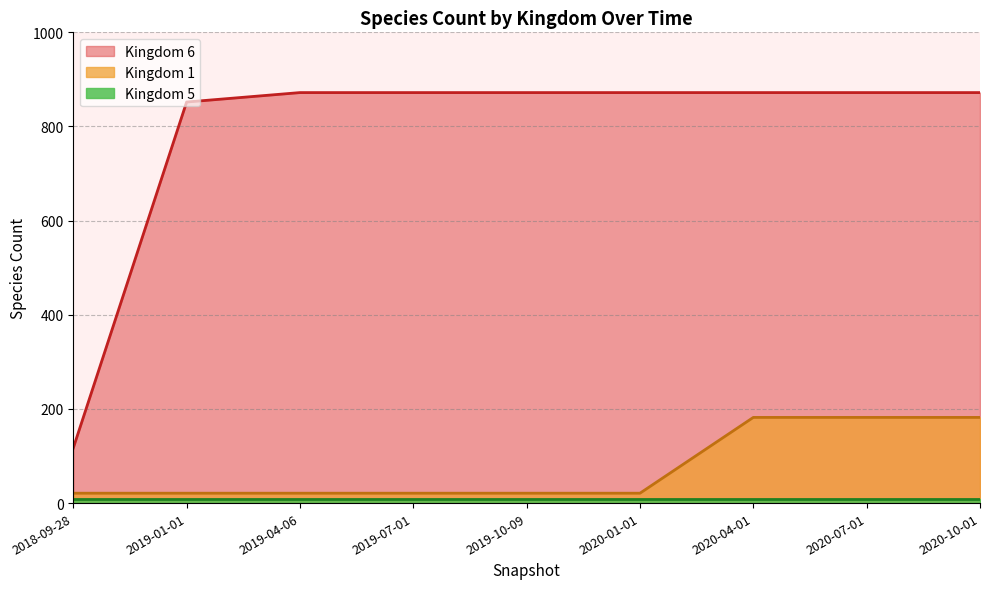

Which label corresponds to the largest value in the chart?

2019-04-06